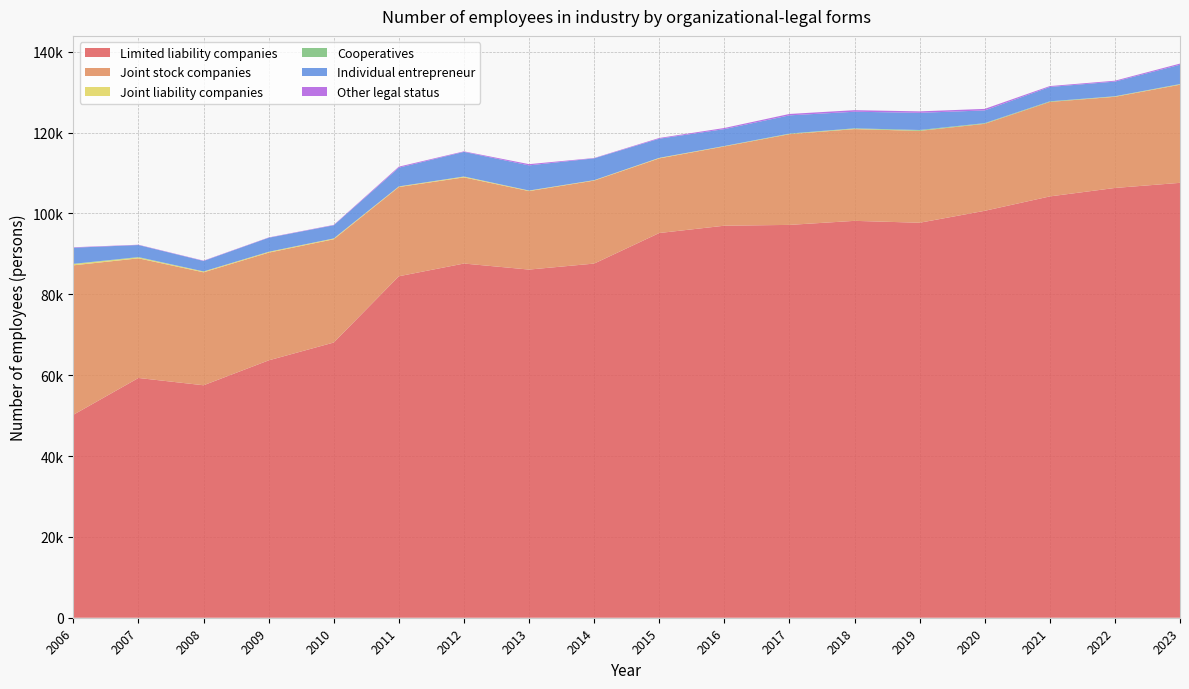

Reading right to left, what are all the values shown in this chart?

Limited liability companies: 107572	106304	104214	100655	97701	98168	97169	96967	95159	87601	86118	87611	84466	68074	63660	57501	59306	50204
Joint stock companies: 24275	22552	23372	21521	22725	22697	22440	19607	18457	20528	19414	21310	22074	25546	26643	27941	29590	36964
Joint liability companies: 80	73	17	36	33	83	54	65	138	97	123	193	134	187	202	204	211	305
Cooperatives: 83	62	131	128	182	112	95	46	0	10	15	27	18	16	13	14	102	68
Individual entrepreneur: 4772	3624	3553	3145	4252	4100	4505	4178	4733	5394	6220	6090	4631	3250	3468	2583	2977	3986
Other legal status: 285	219	218	379	358	389	345	273	184	86	303	130	250	96	75	83	78	108